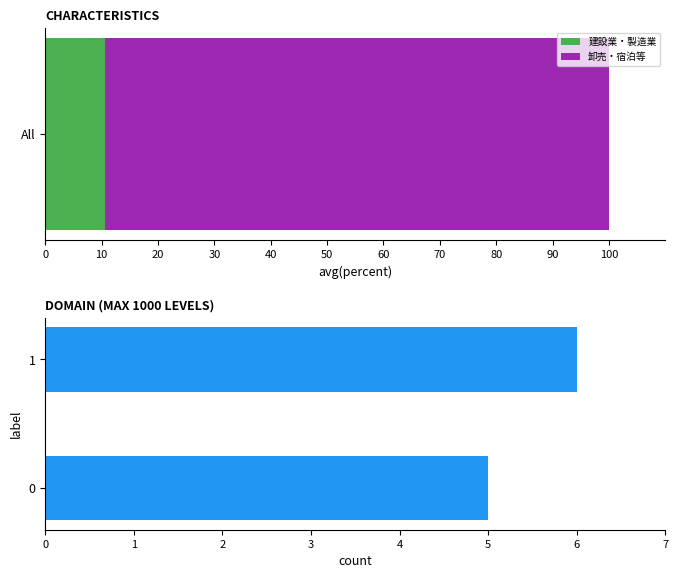

Reading left to right, transcribe all the data shown in this chart.

5	6